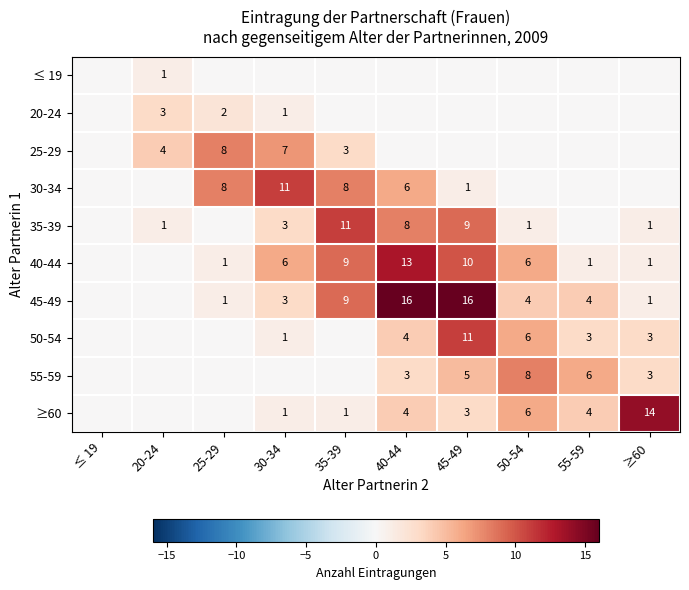

True or false: 40-44 has a value of 13 at 40-44.

True